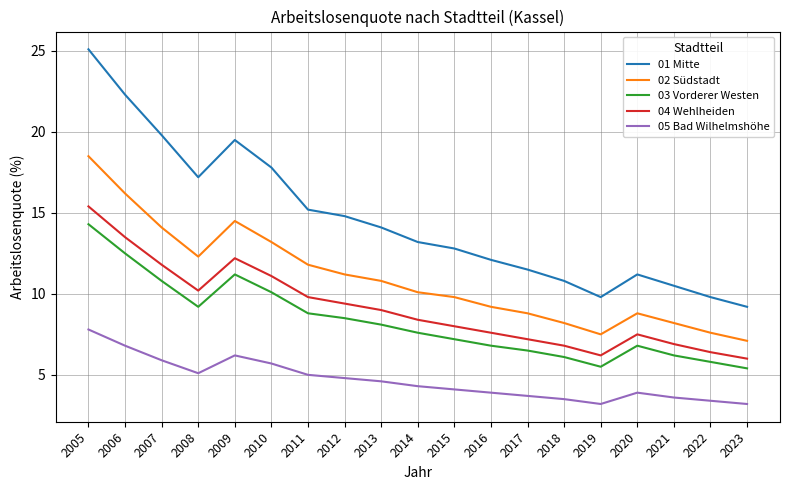

What is the minimum value for 05 Bad Wilhelmshöhe?

3.2